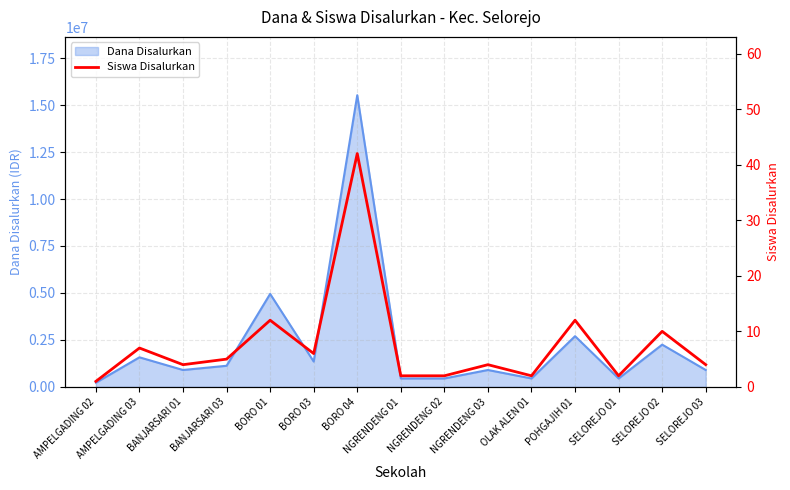

How many categories are shown in the chart?

15